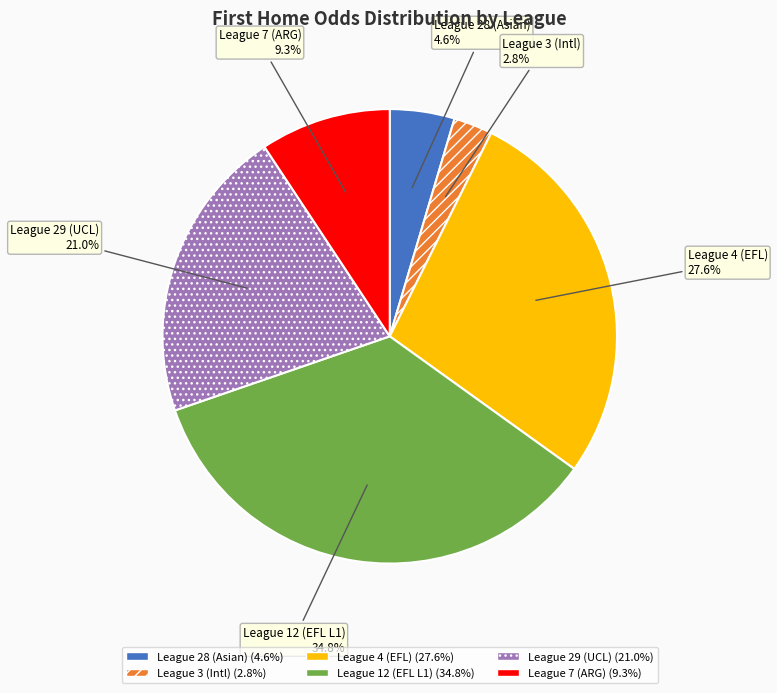

Do League 28 (Asian) and League 29 (UCL) together represent more than half of the pie?

No